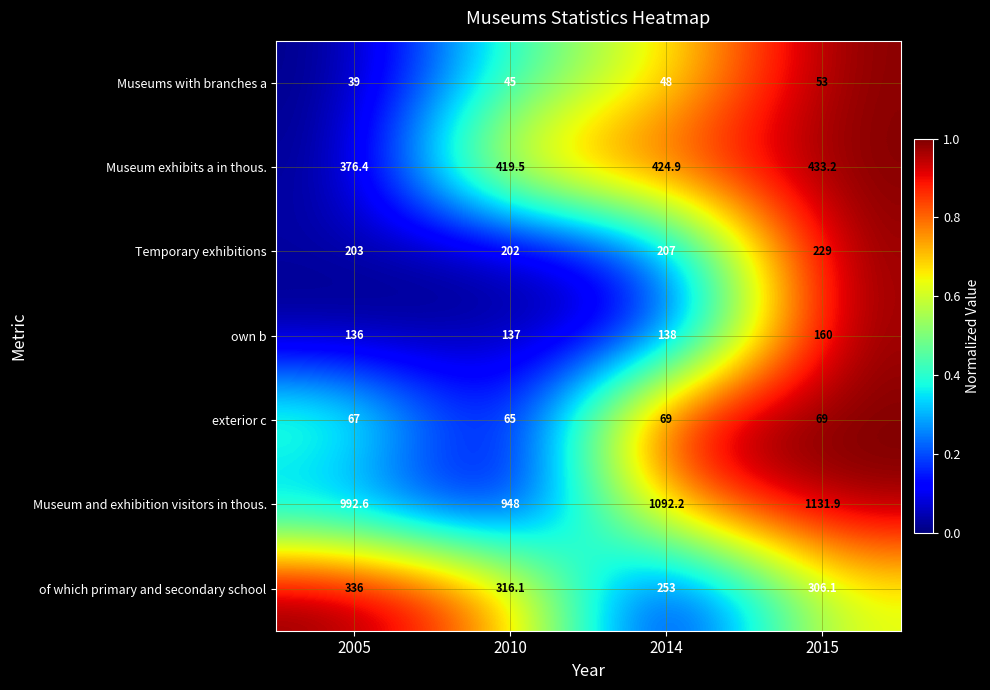

What is the sum of the exterior c values at 2005 and 2015?

136.0